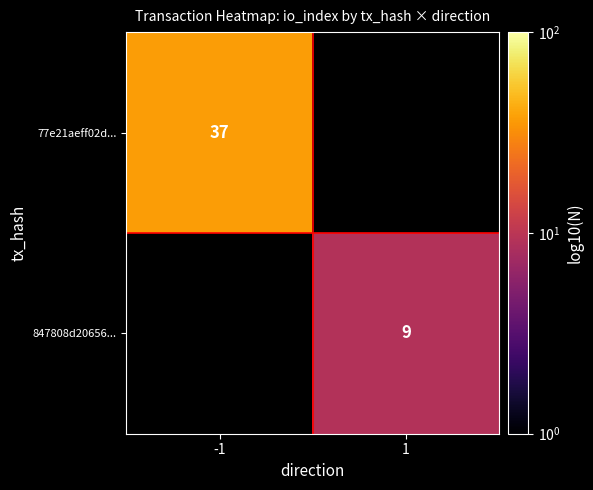

What is the greatest value displayed?

37.0